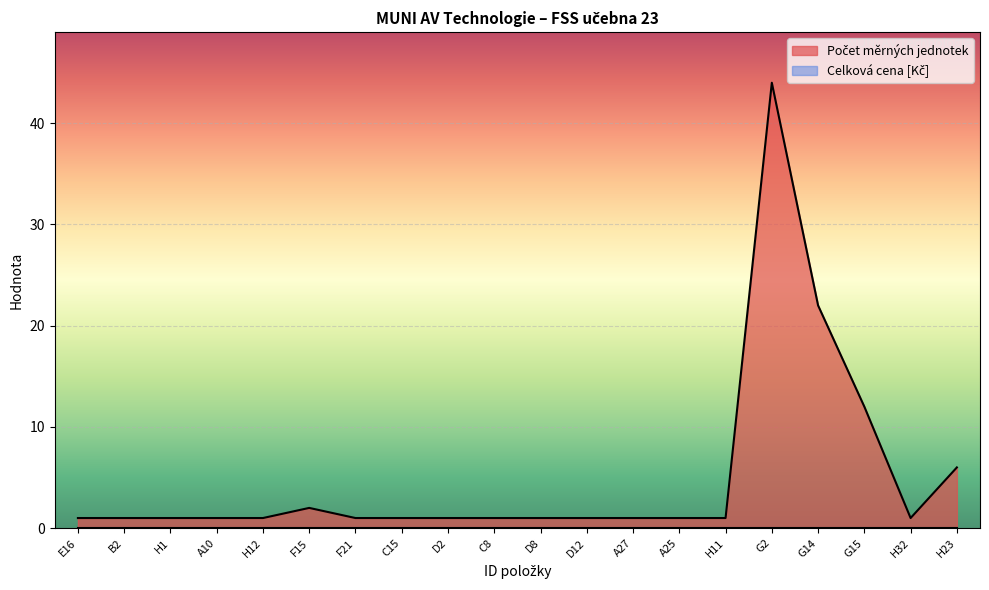

The chart shows a value of 1 at A25. True or false?

True